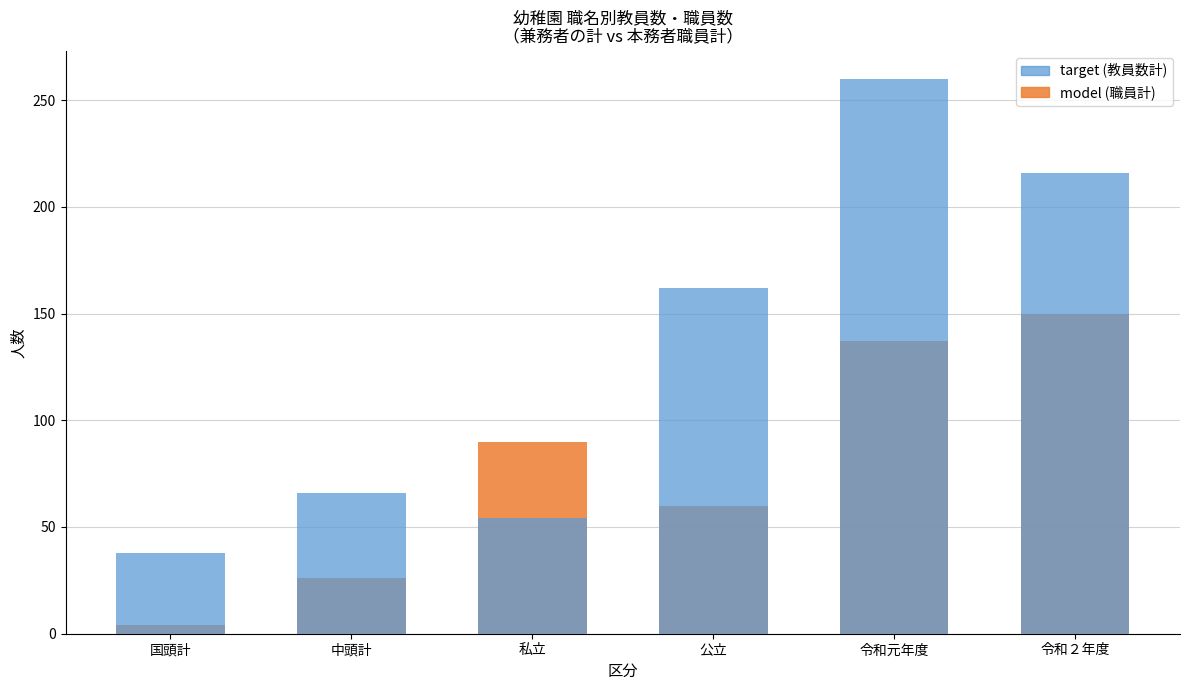

What is the spread (max minus min) of values at 私立?

36